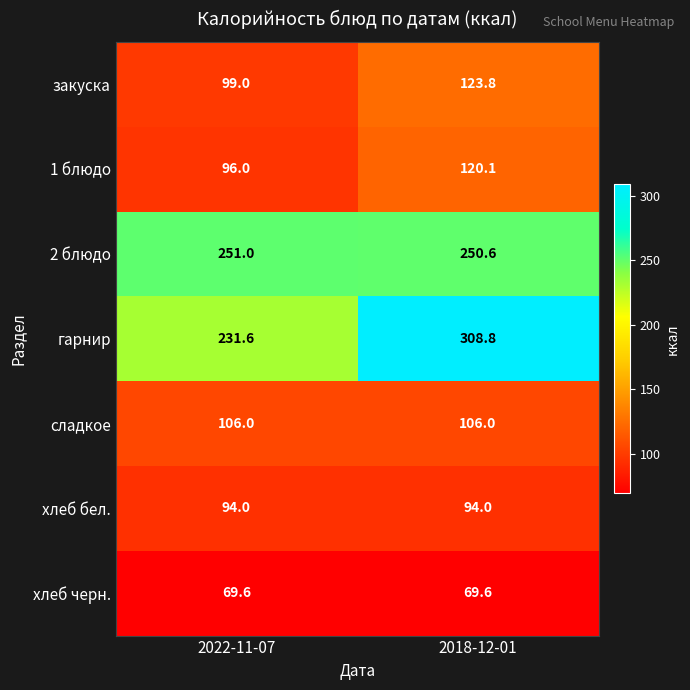

Read the гарнир value at 2022-11-07.

231.6